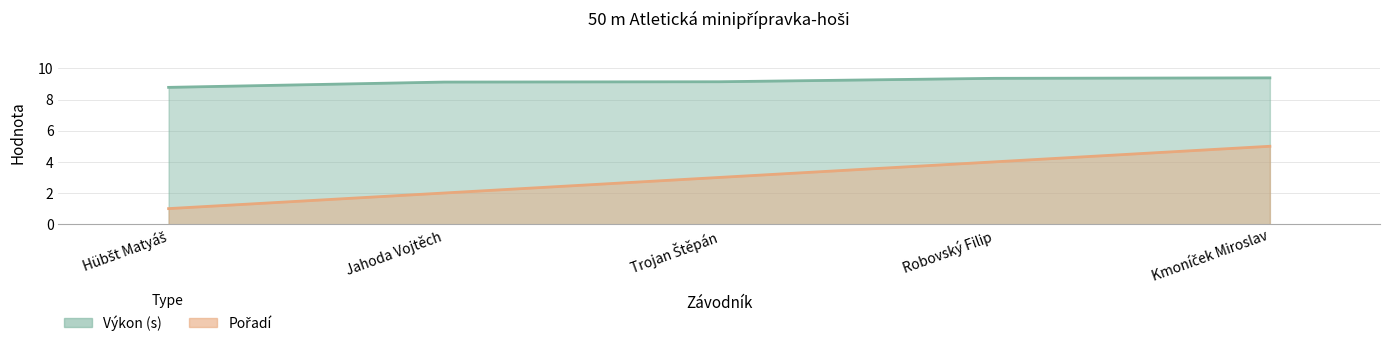

Rank the categories by Pořadí value from highest to lowest.

Kmoníček Miroslav, Robovský Filip, Trojan Štěpán, Jahoda Vojtěch, Hübšt Matyáš